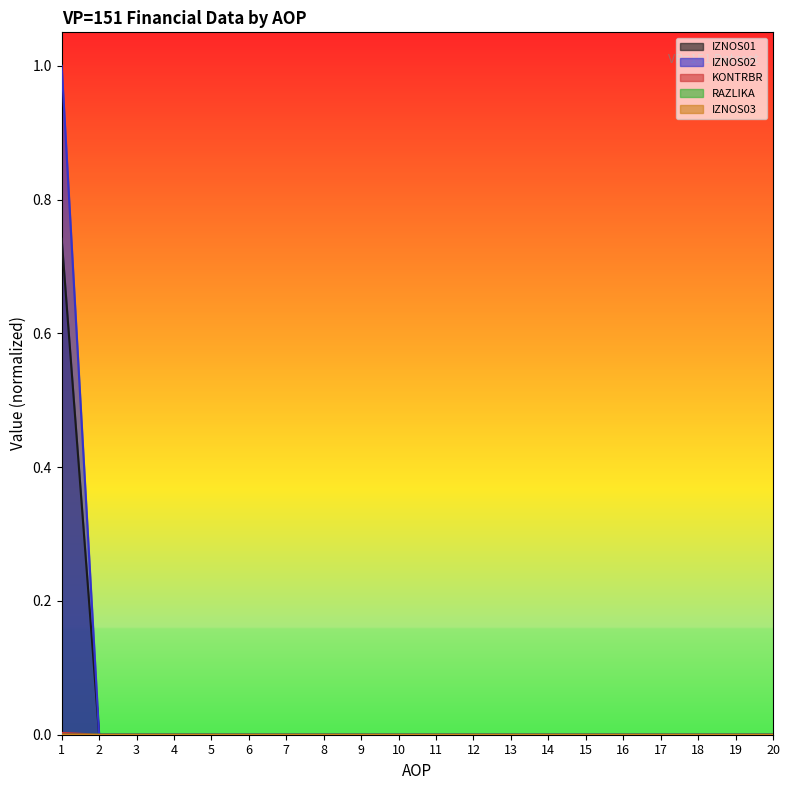

Is the value of KONTRBR at 17 greater than the value of RAZLIKA at 12?

No